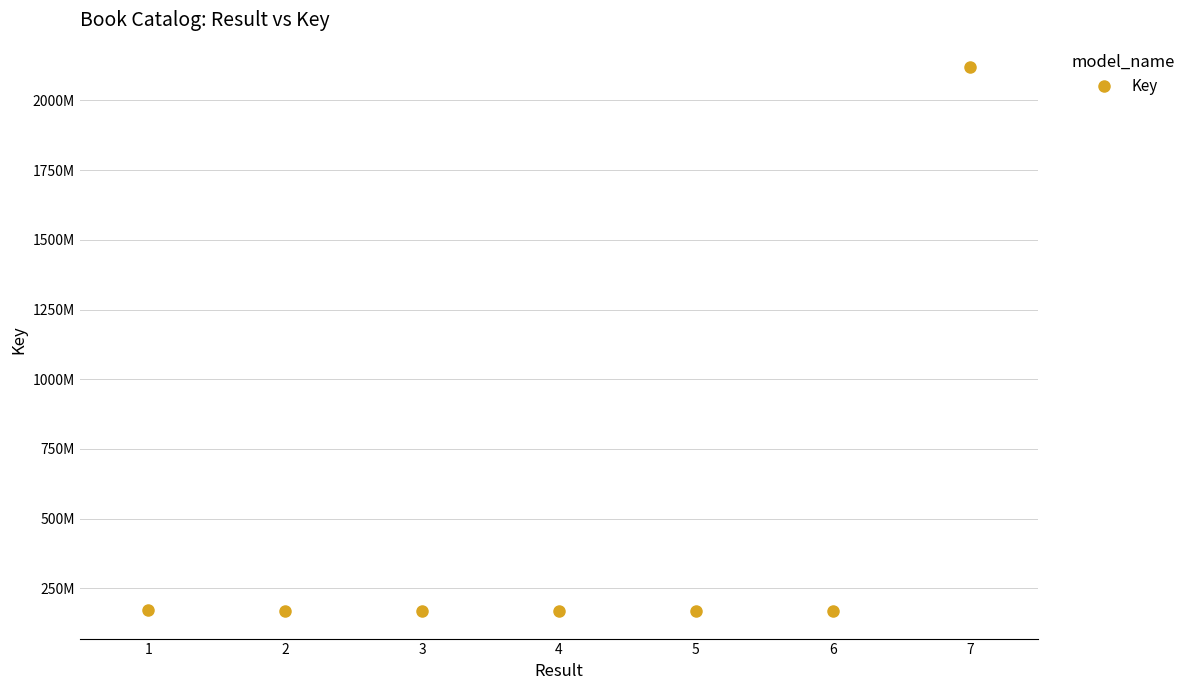

What is the change in value from 1 to 2?

-1491378